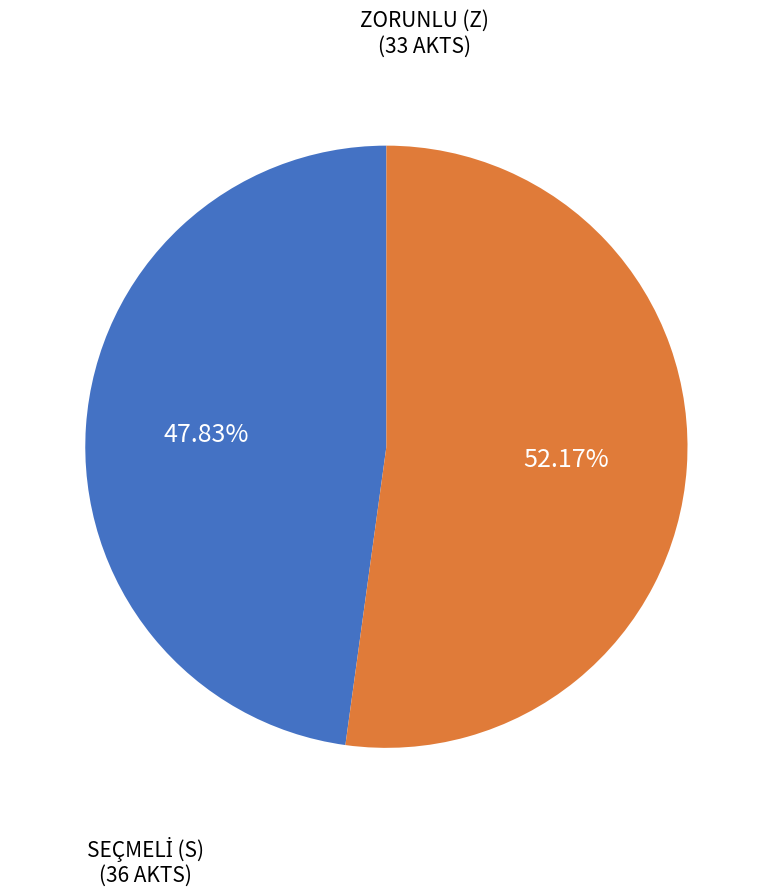

Is there a majority slice in this chart?

Yes